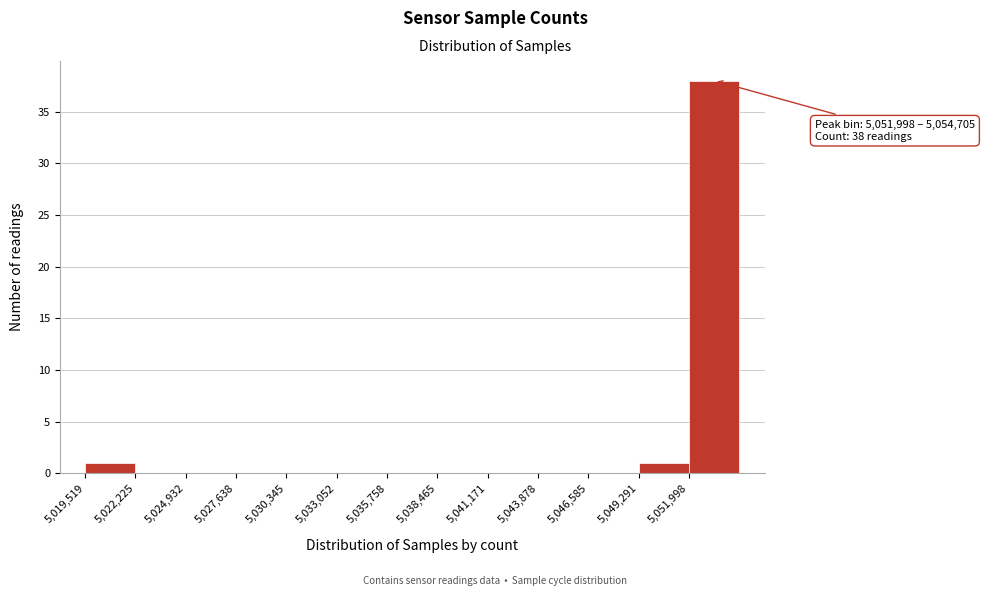

Over which range of the x-axis is the bar tallest?

5052000 to 5054500